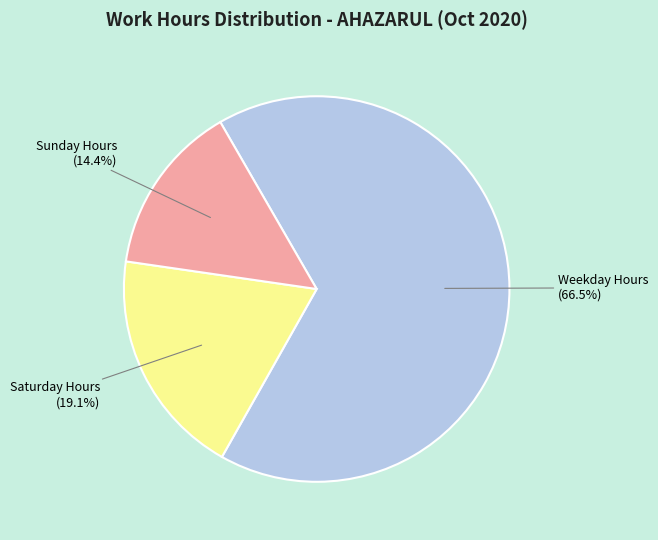

Does any single category account for the majority?

Yes